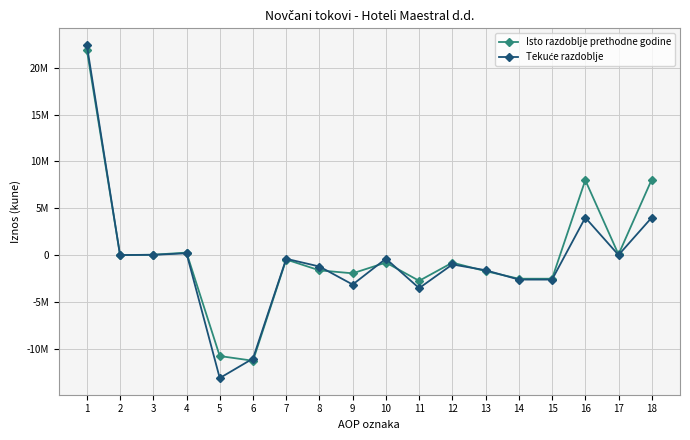

After their last crossing, which series has the higher values: Tekuće razdoblje or Isto razdoblje prethodne godine?

Isto razdoblje prethodne godine